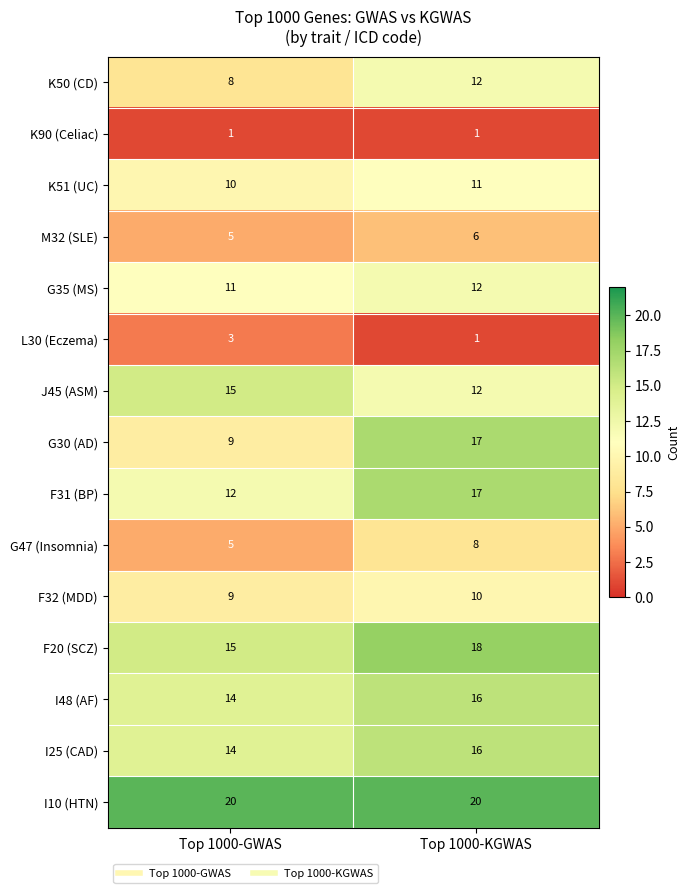

Which series has the largest range (max minus min)?

G30 (AD)